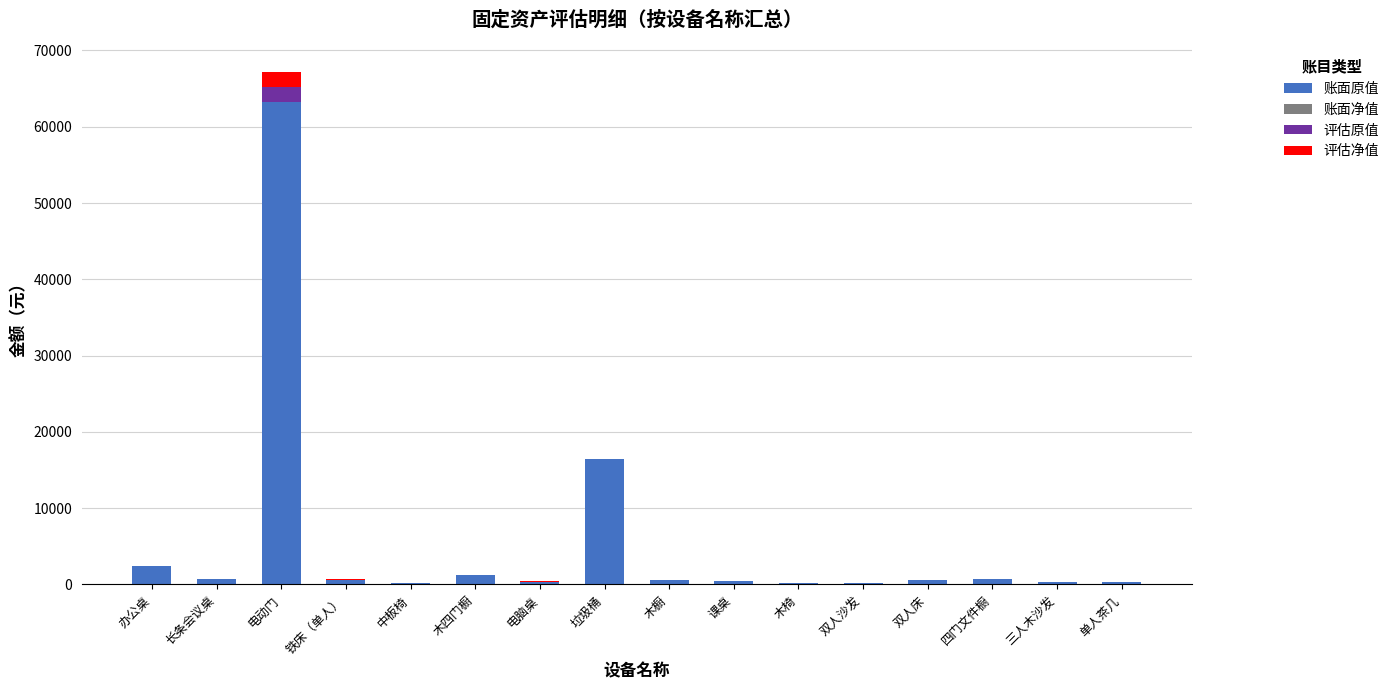

Which category has the highest value in the 账面原值 series?

电动门